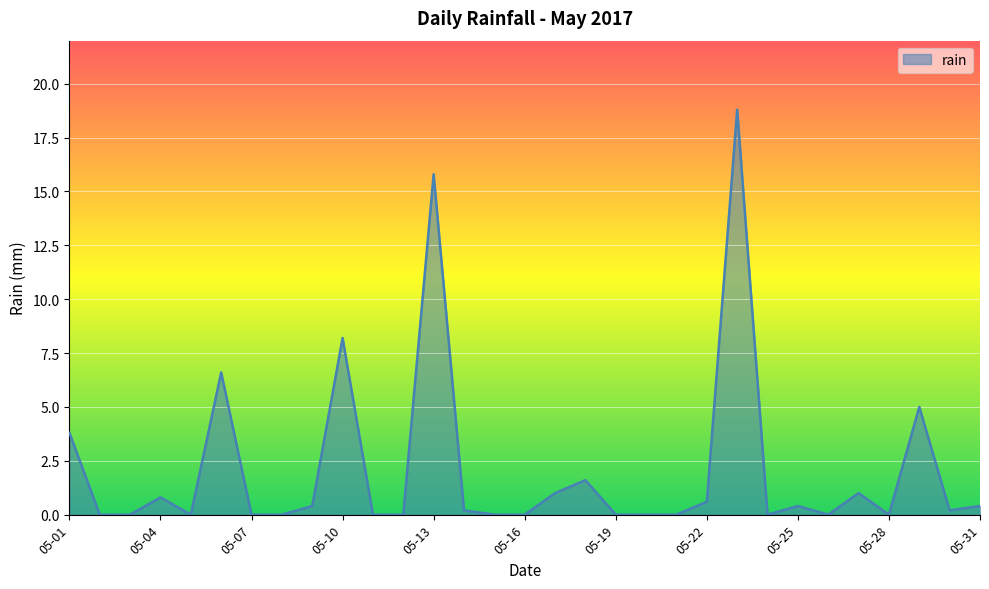

What is the difference between the maximum and minimum values?

18.8